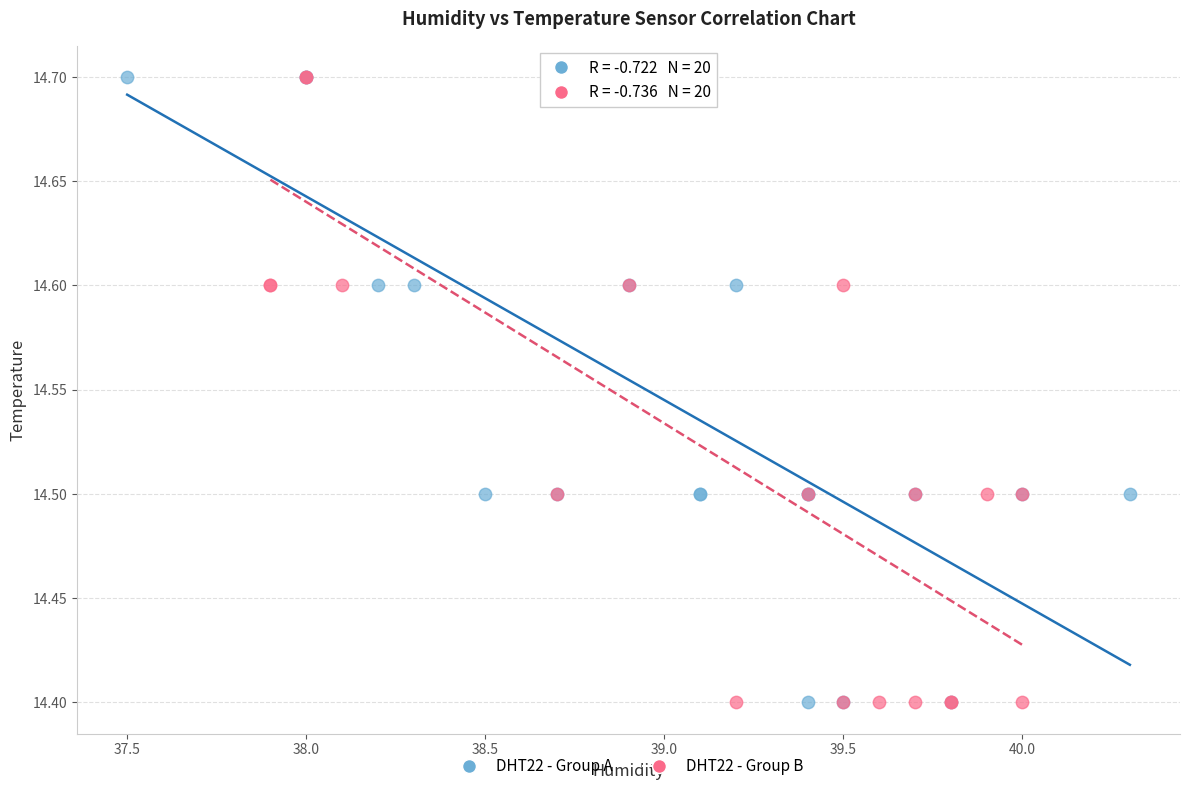

What are all the series names shown in the legend?

DHT22 - Group A, DHT22 - Group B